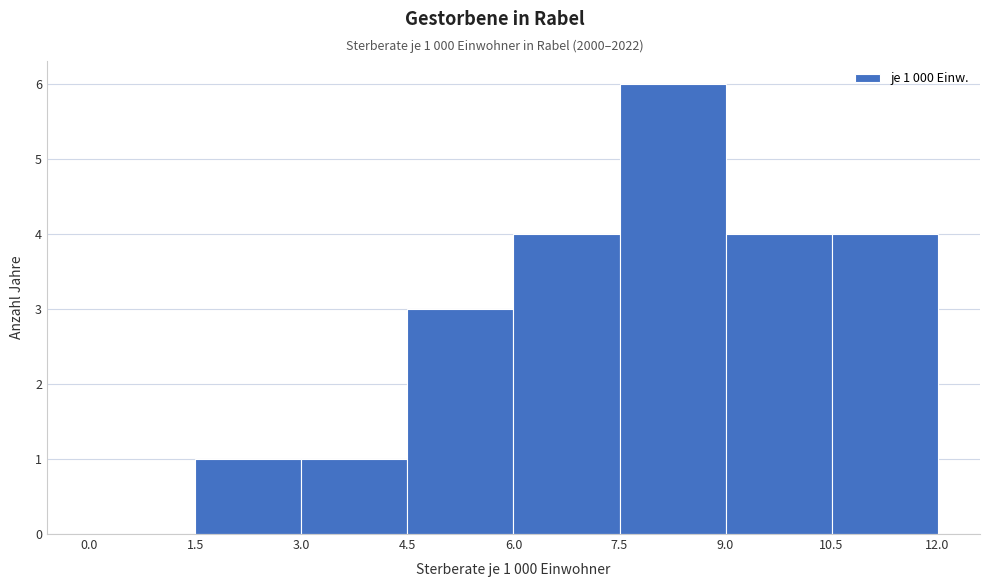

Which range on the x-axis has the tallest bar?

7.5 to 9.0